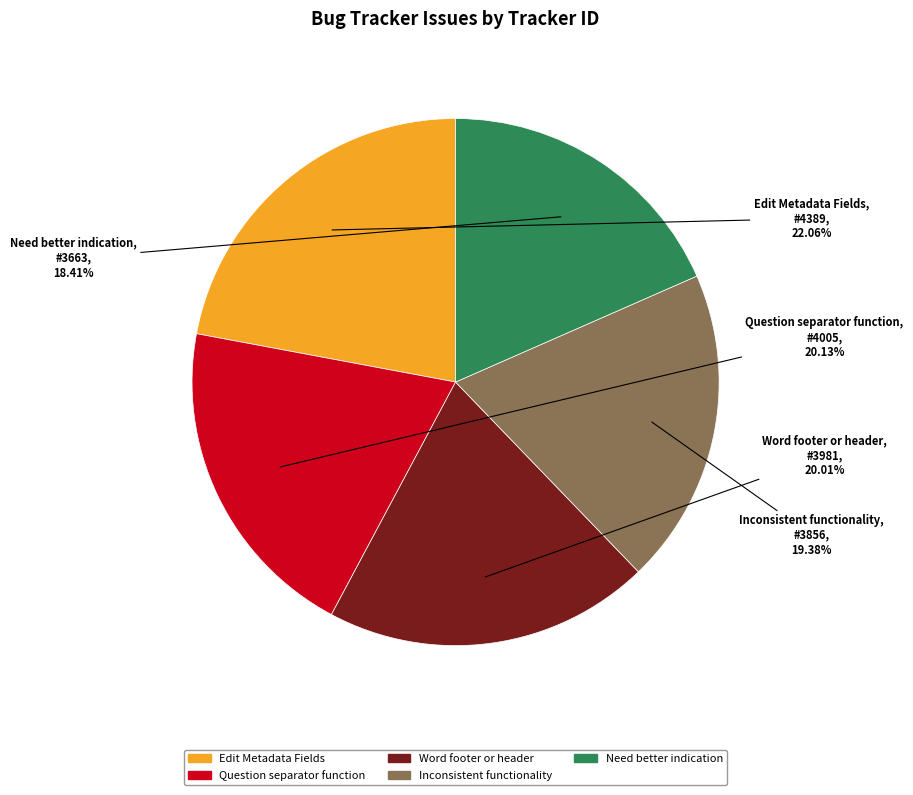

How many slices are in this pie chart?

5